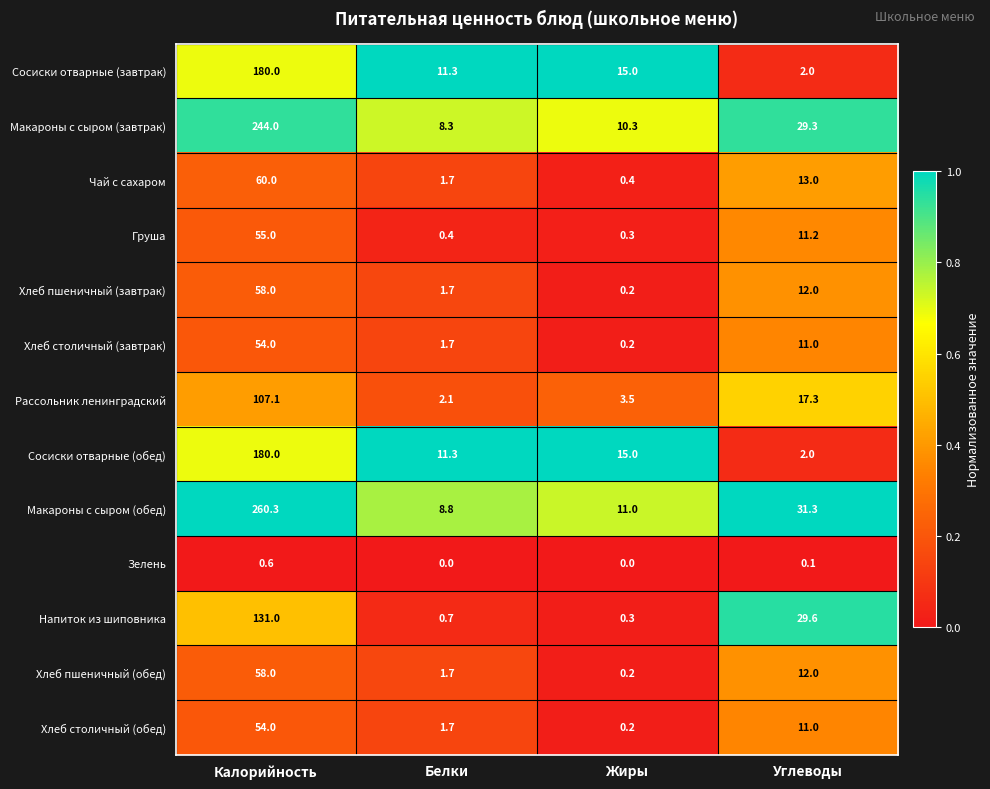

What is the total value across all series at Жиры?

56.6